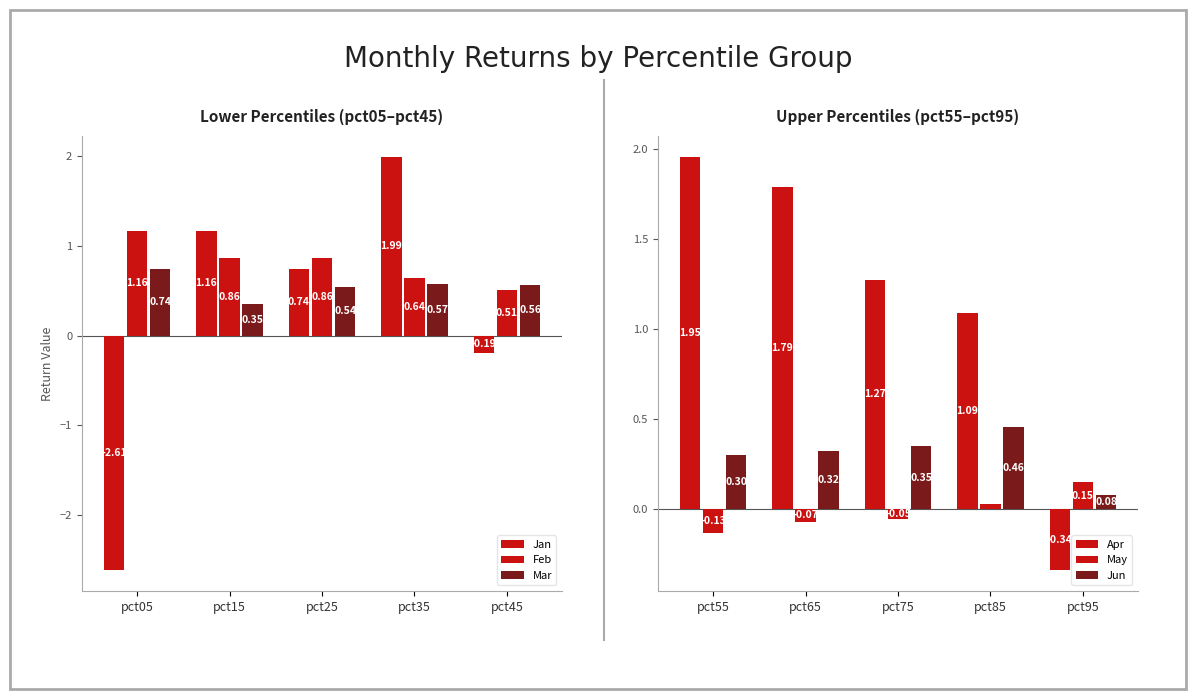

Which series has the largest range (max minus min)?

Jan